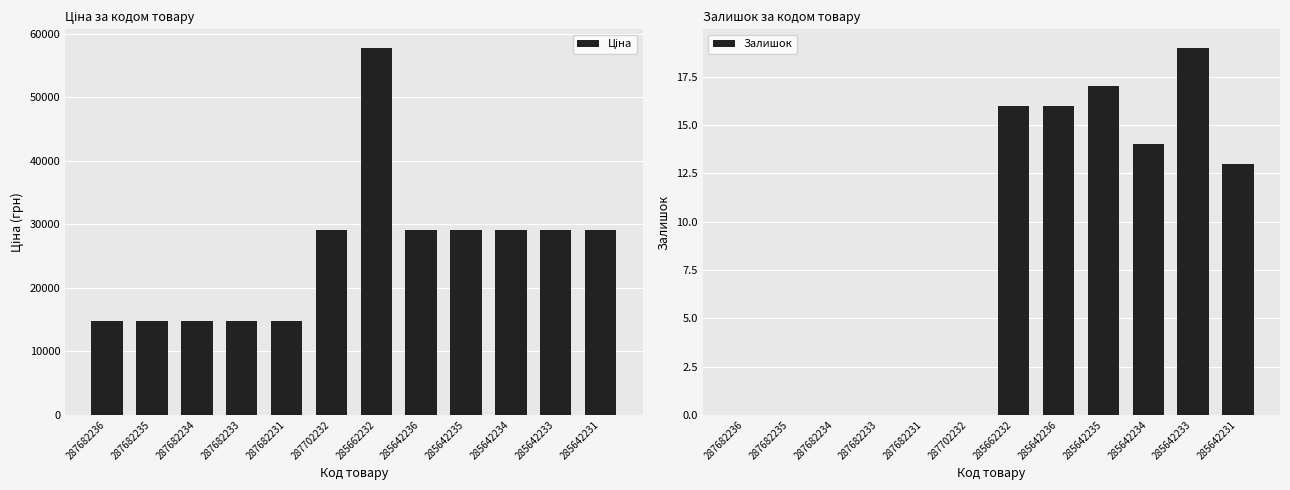

What is the spread (max minus min) of values at 287702232?

29119.2